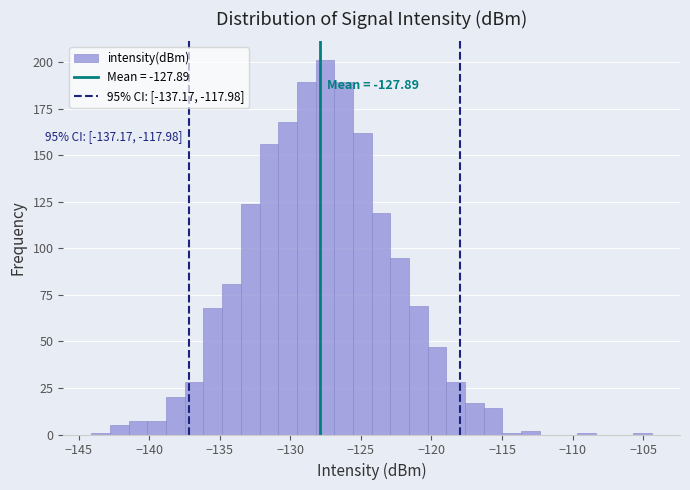

Read against the x-axis, roughly where is the centre of the tallest bar?

-127.5